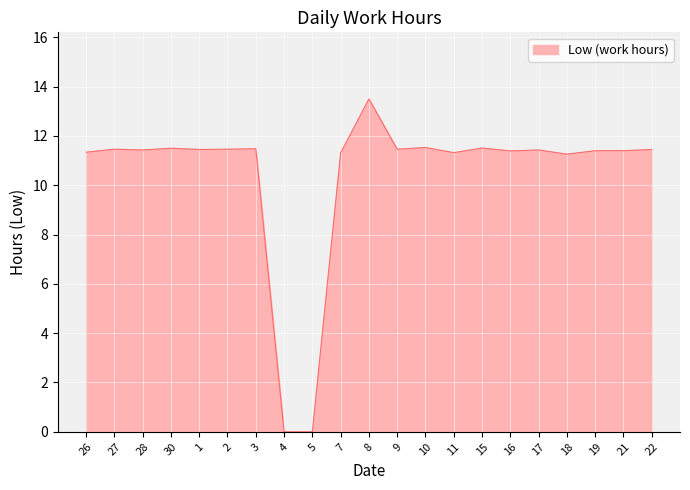

What is the maximum value shown in the chart?

13.5